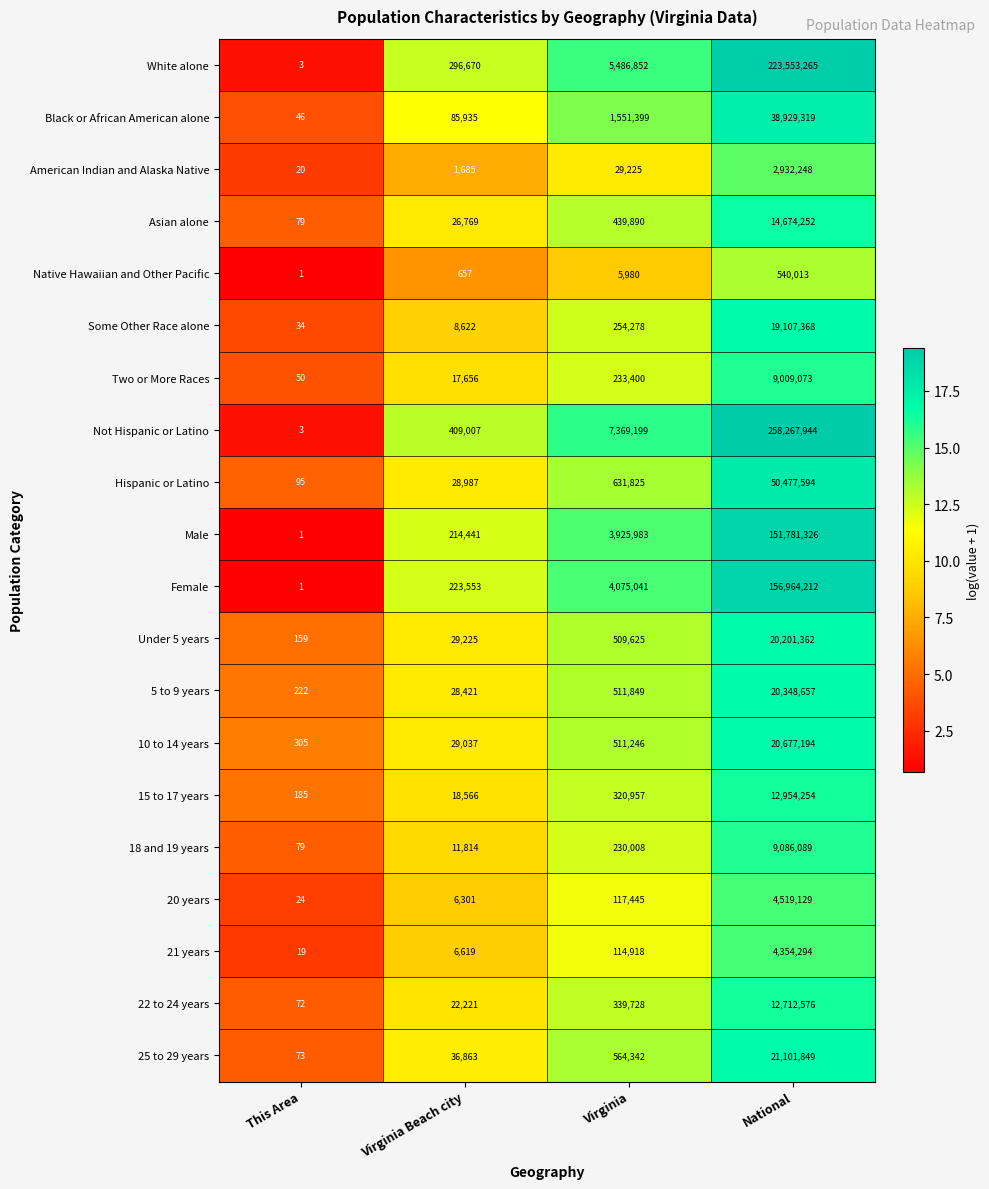

What is the smallest value displayed?

1